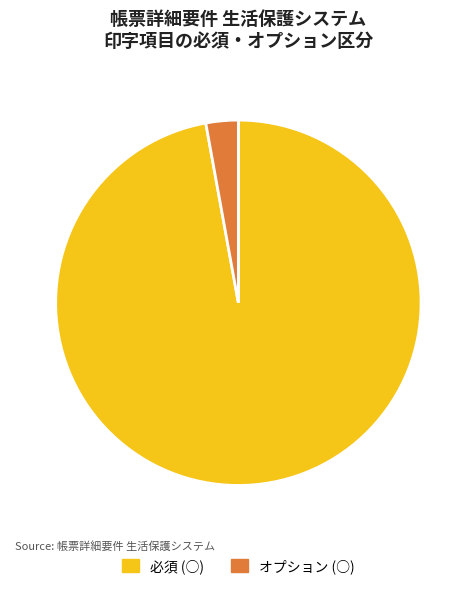

True or false: オプション (○) accounts for 3% of the total.

True